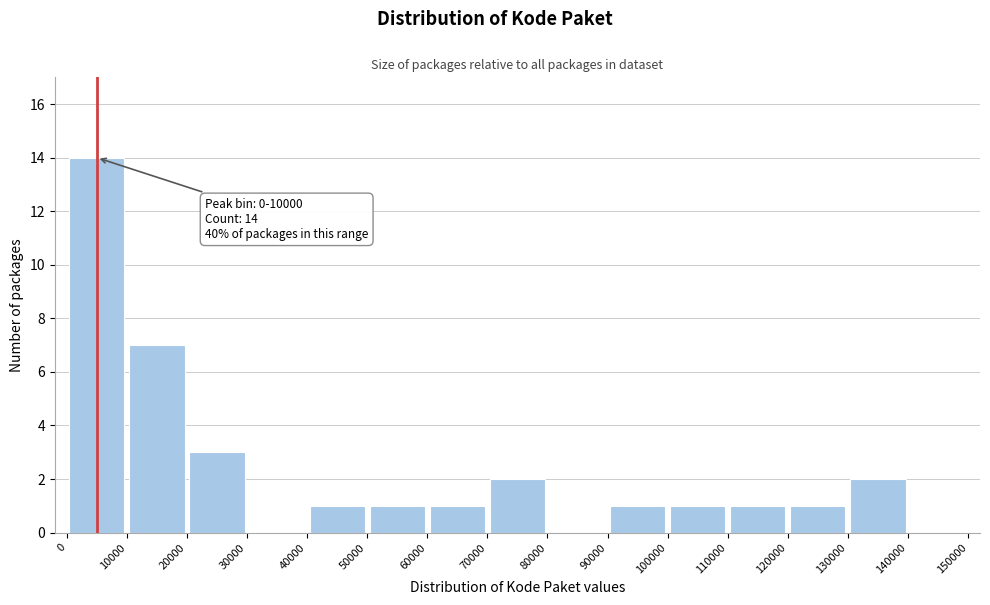

Over which range of the x-axis is the bar tallest?

0 to 10000